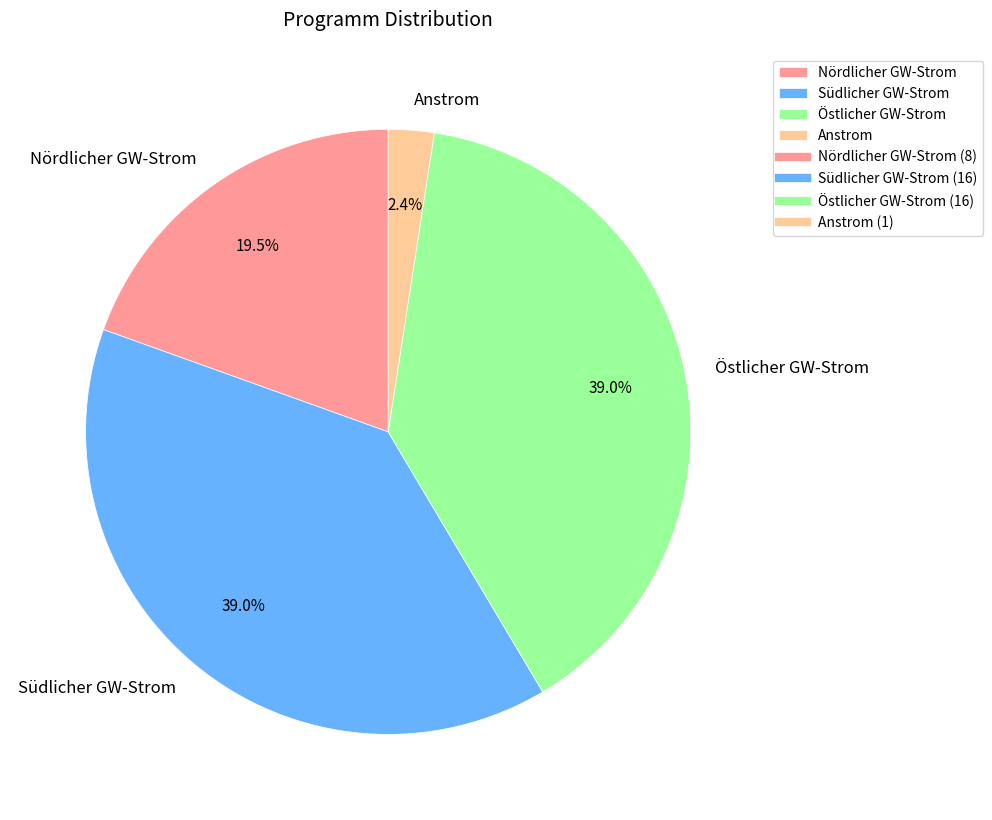

Which slice is the smallest?

Anstrom